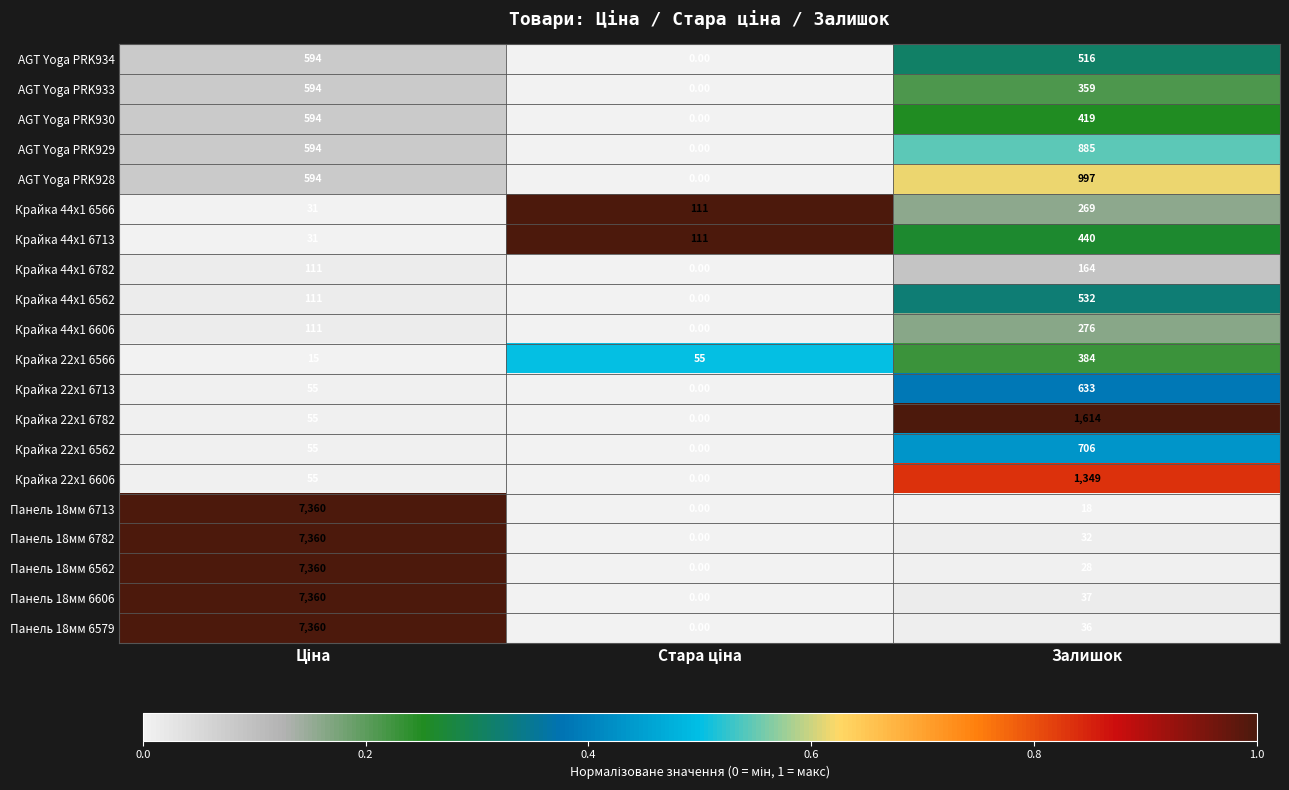

At Залишок, list the series in order from smallest to largest.

Панель 18мм 6713, Панель 18мм 6562, Панель 18мм 6782, Панель 18мм 6579, Панель 18мм 6606, Крайка 44x1 6782, Крайка 44x1 6566, Крайка 44x1 6606, AGT Yoga PRK933, Крайка 22x1 6566, AGT Yoga PRK930, Крайка 44x1 6713, AGT Yoga PRK934, Крайка 44x1 6562, Крайка 22x1 6713, Крайка 22x1 6562, AGT Yoga PRK929, AGT Yoga PRK928, Крайка 22x1 6606, Крайка 22x1 6782